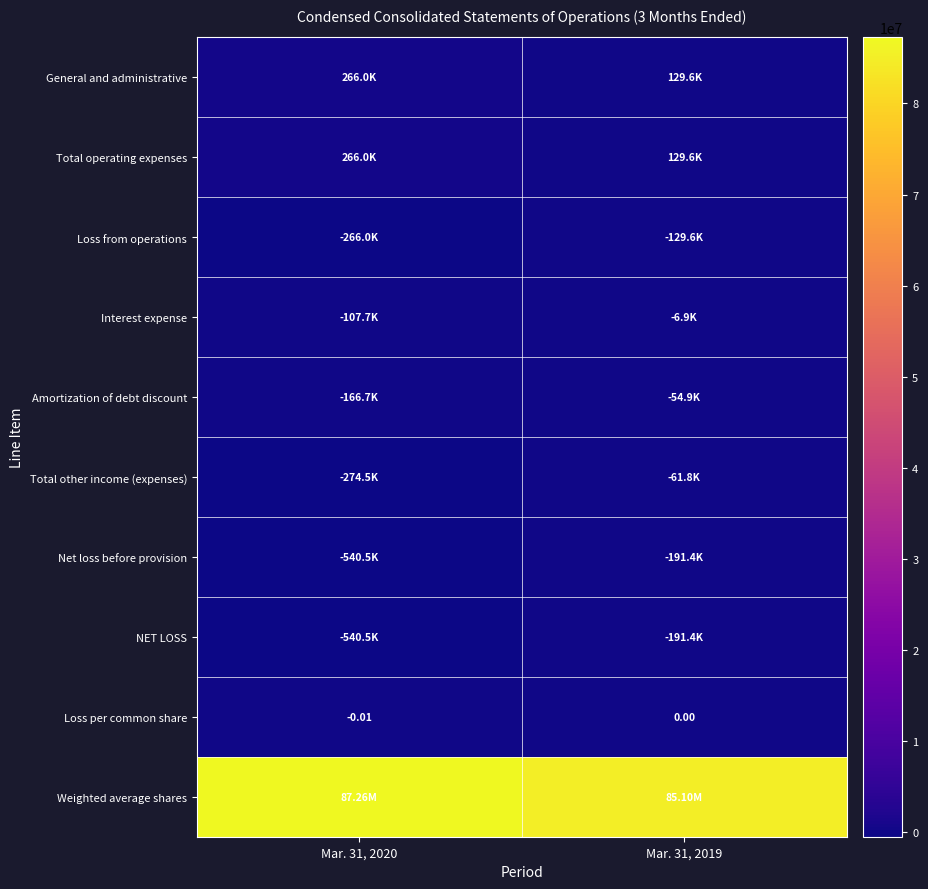

How many data points in Loss per common share are less than 0?

1